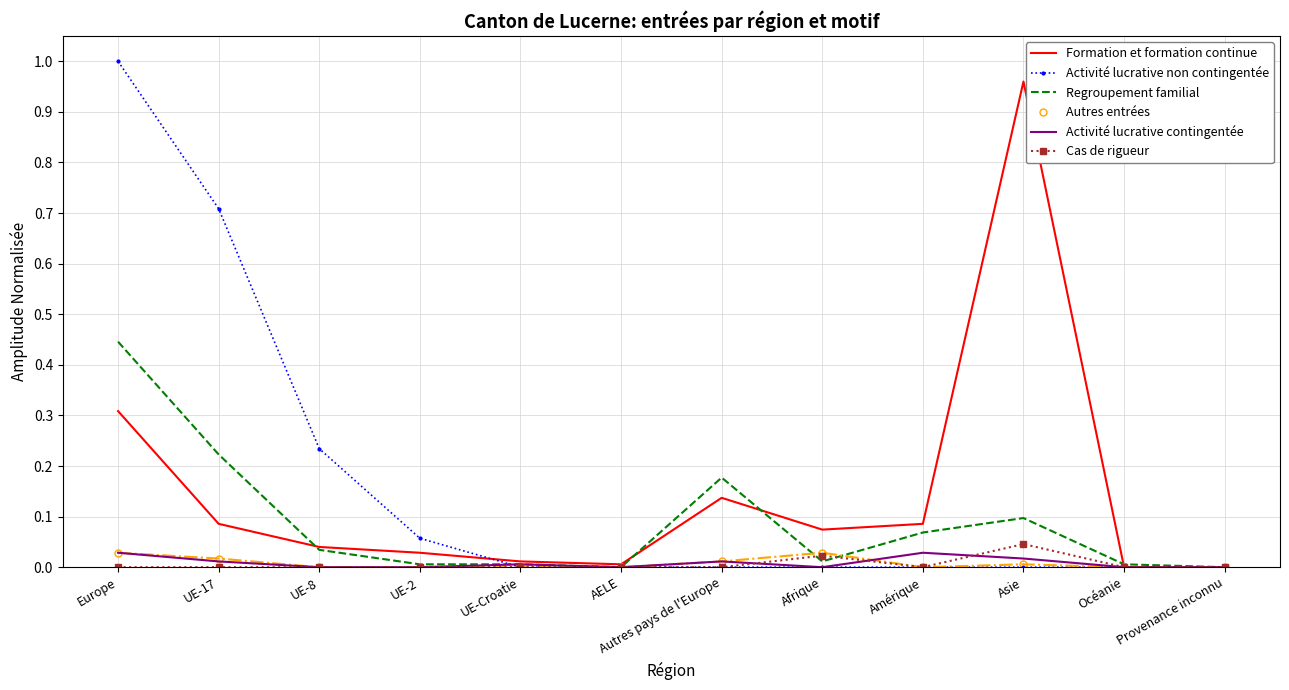

Which series changed the most between UE-17 and UE-8?

Activité lucrative non contingentée